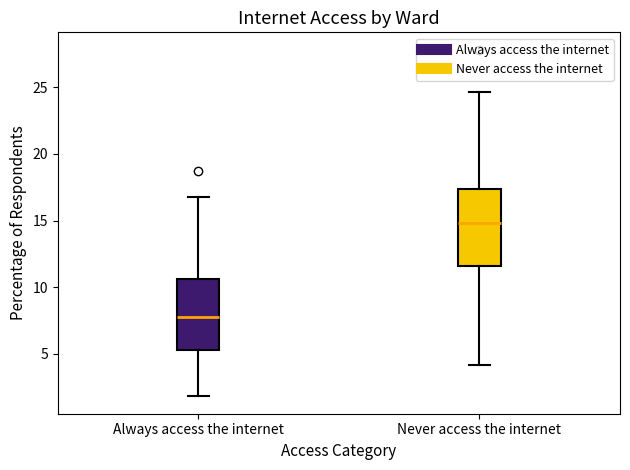

Reading left to right, read every box against the y-axis: the position of its median line, the range the box covers, and the ends of its whiskers. The values are not printed on the chart, so give them approximately, as read against the axis.

Always access the internet: median 8.0, box 5.5 to 10.5, whiskers 2.0 to 17.0
Never access the internet: median 15.0, box 11.5 to 17.5, whiskers 4.0 to 24.5